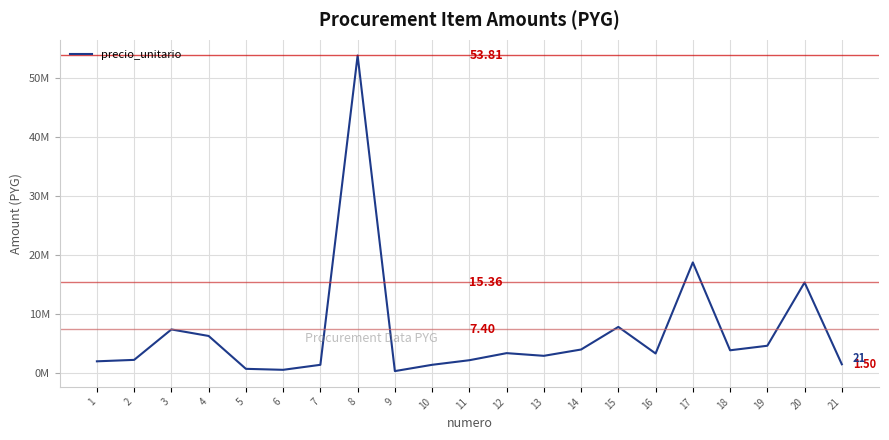

What value does the data have at 15?

7.8